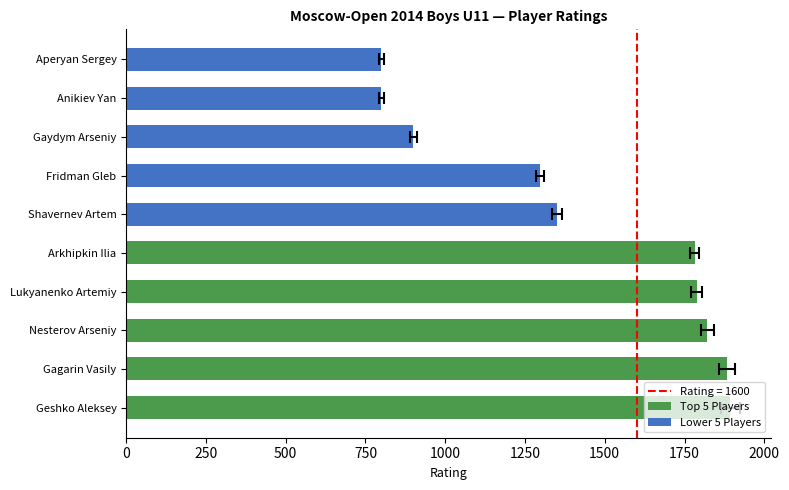

At 500, list the series in order from largest to smallest.

Top 5 Players, Lower 5 Players